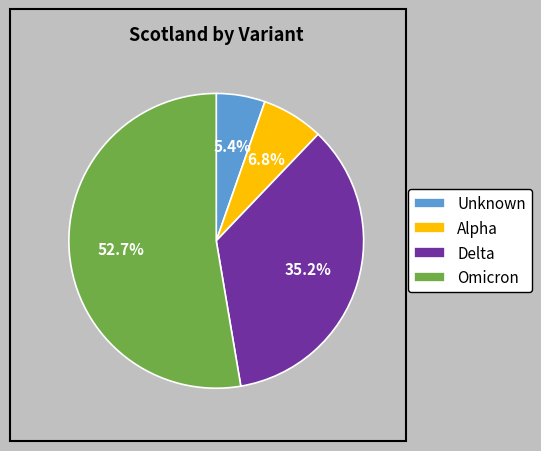

Which category accounts for the majority?

Omicron